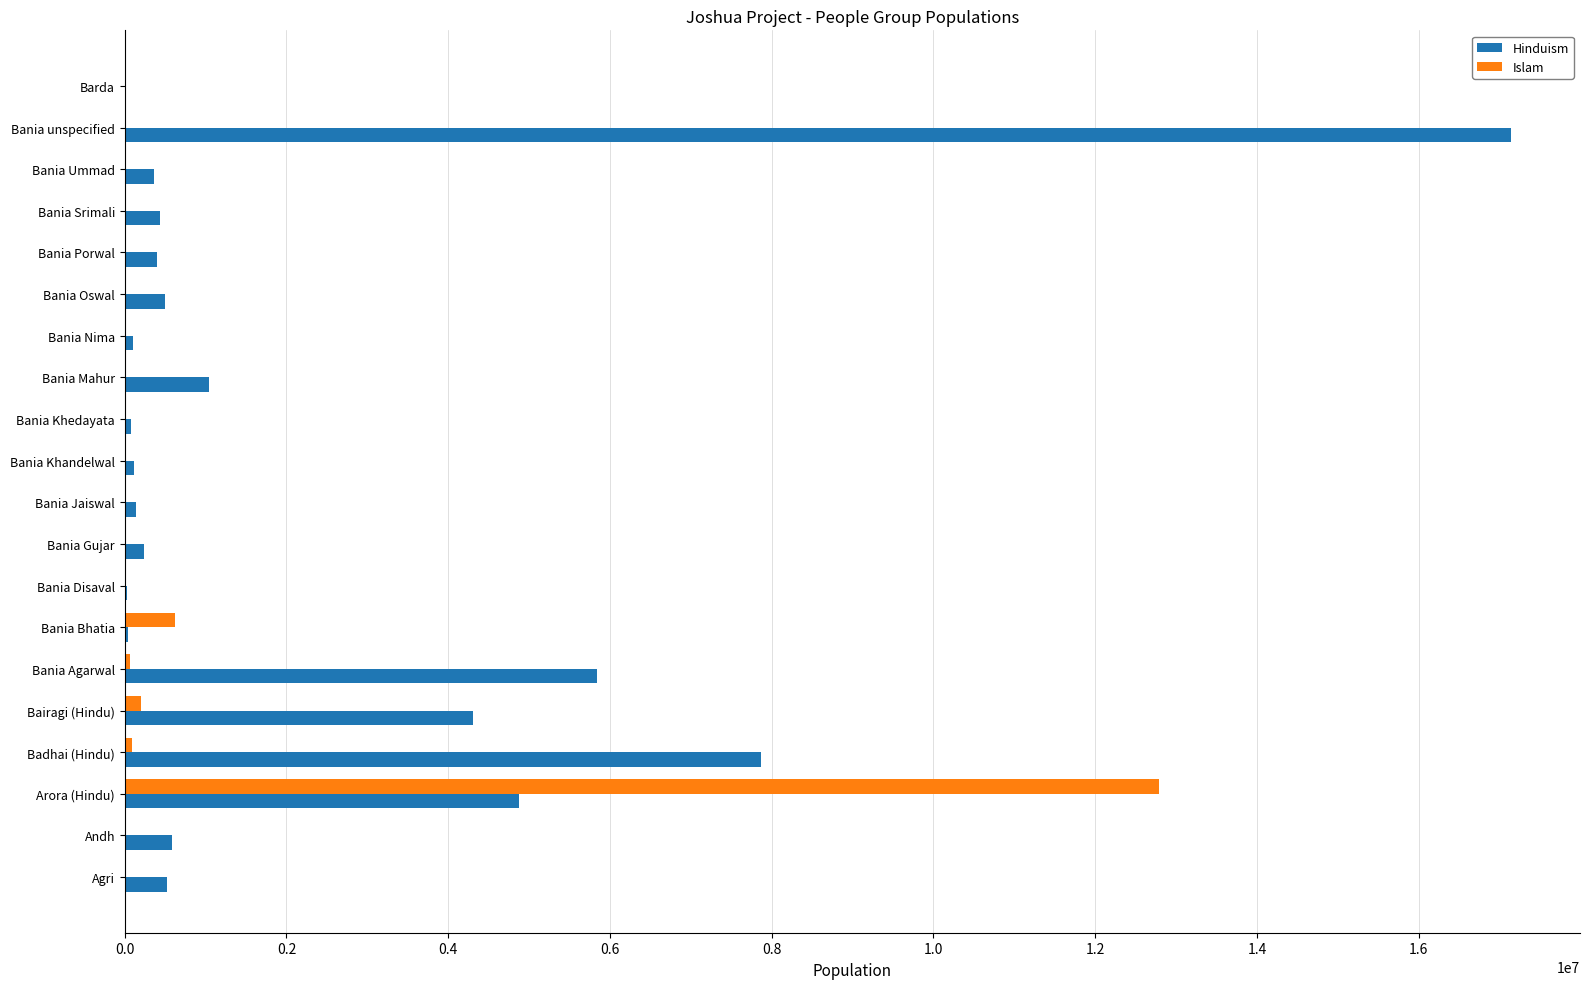

At which category does the chart reach its peak across all series?

Bania unspecified